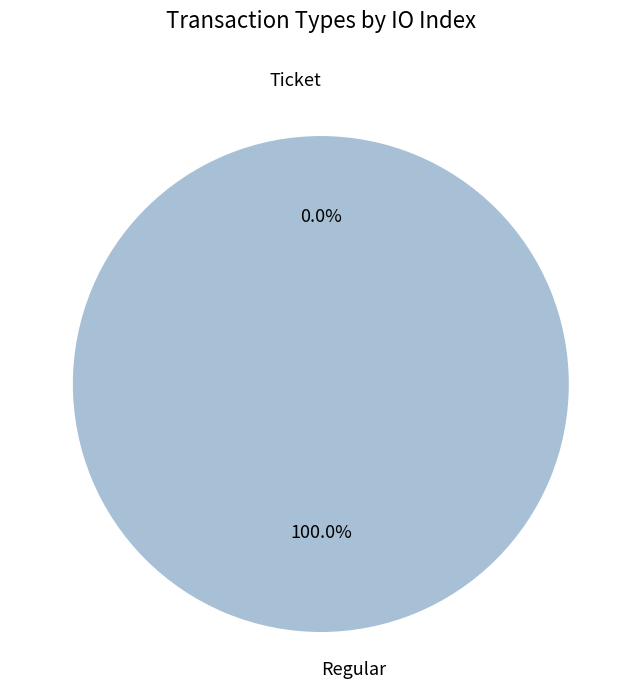

How many segments does this pie chart have?

2